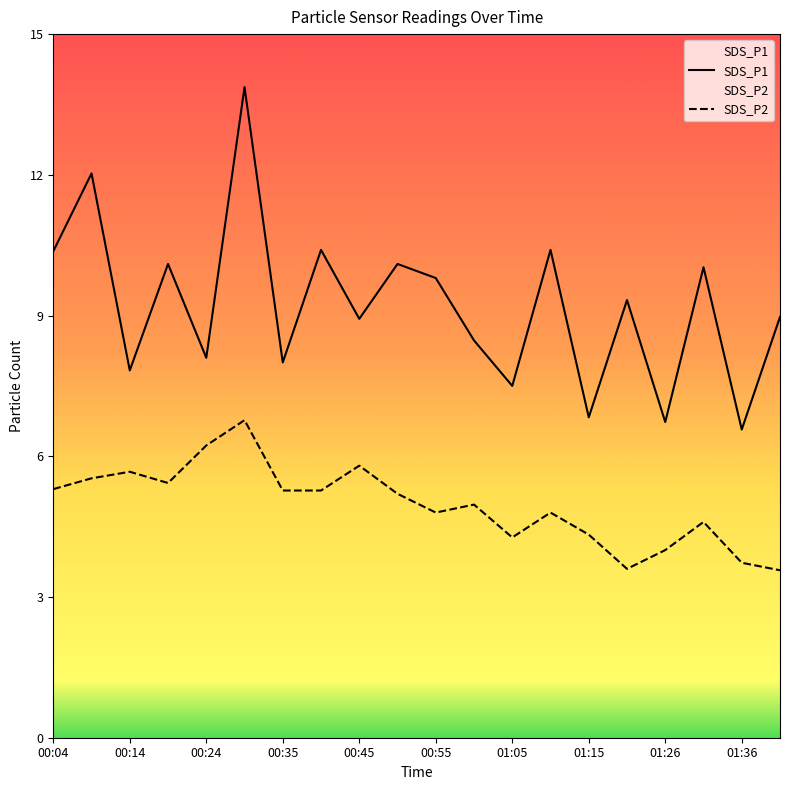

Where is the first local minimum for SDS_P1?

00:14